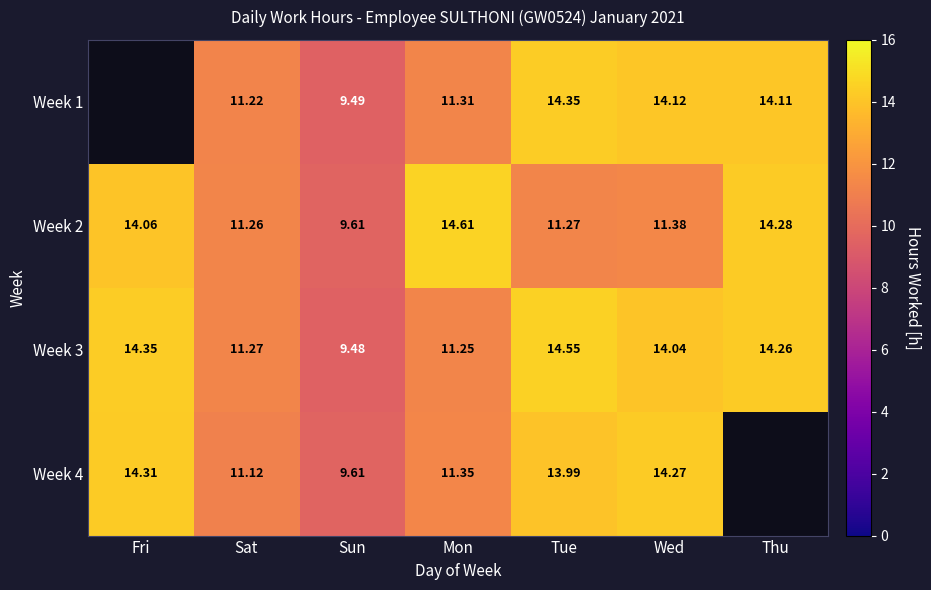

What is the difference between the maximum and second lowest values in the Week 3 series?

3.3